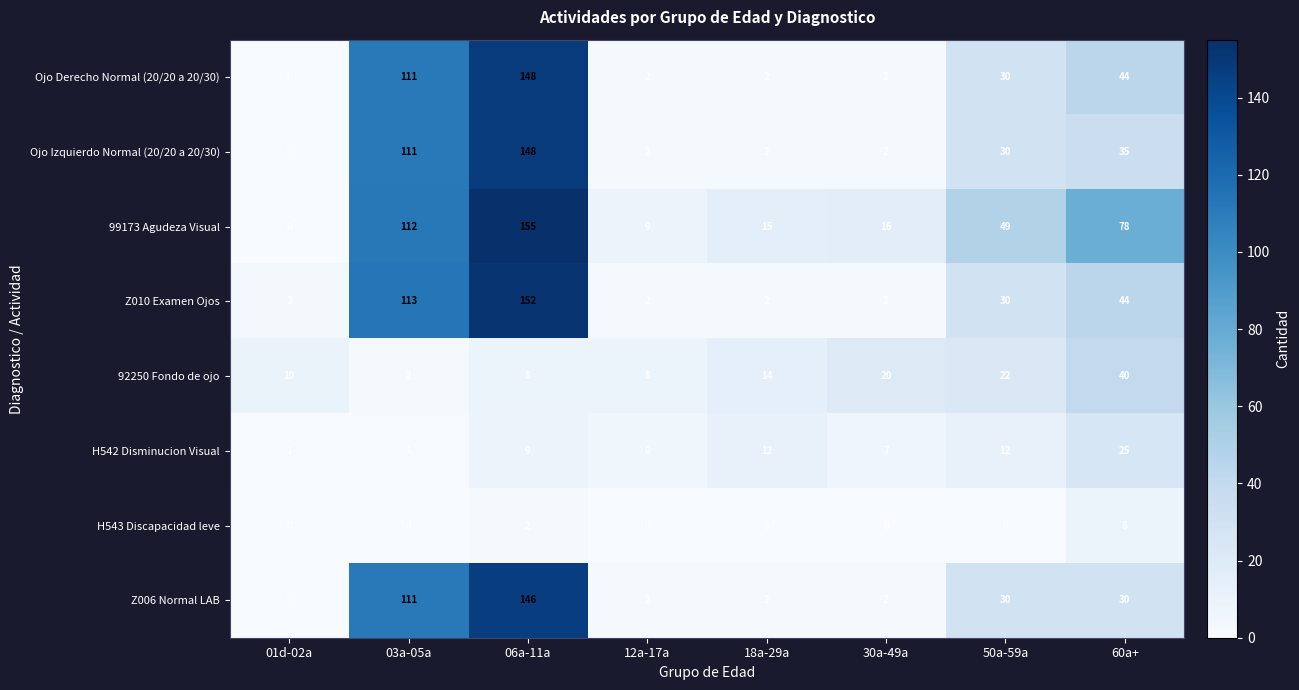

Between 01d-02a and 06a-11a, which series saw the biggest shift?

99173 Agudeza Visual